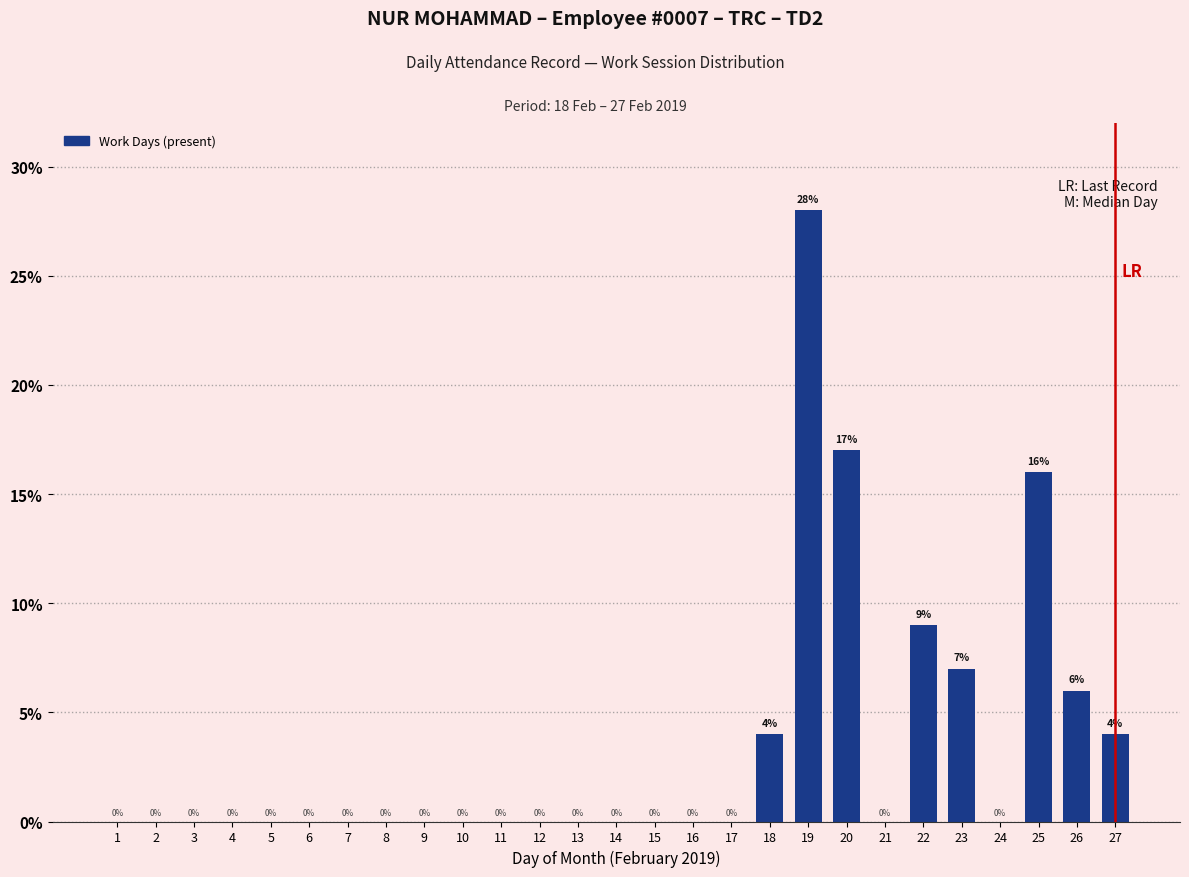

What is the maximum value shown in the chart?

28